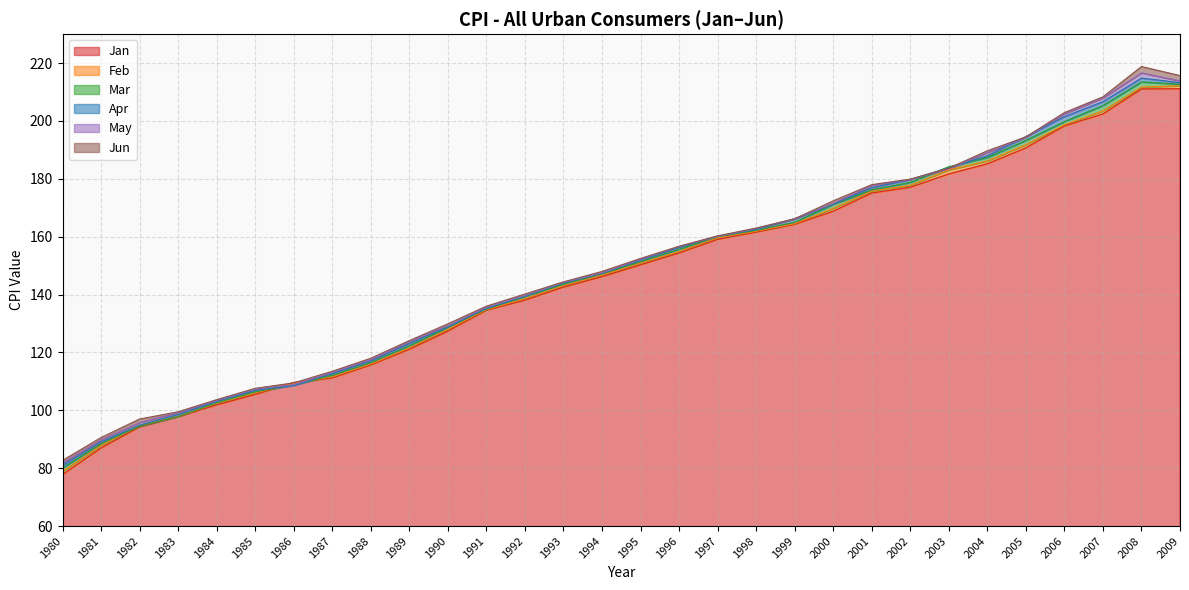

What is the difference between the May values at 2005 and 2003?

10.9